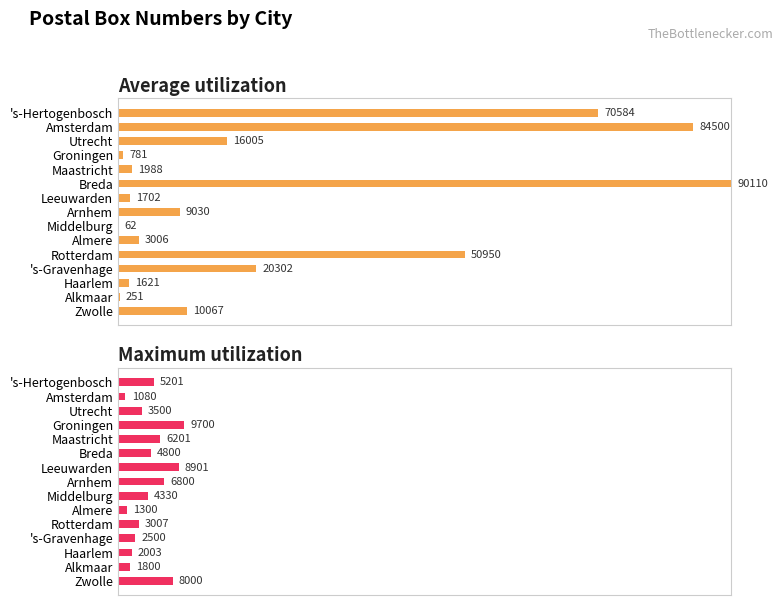

Is the value of Average utilization at Groningen greater than the value of Maximum utilization at 's-Gravenhage?

No